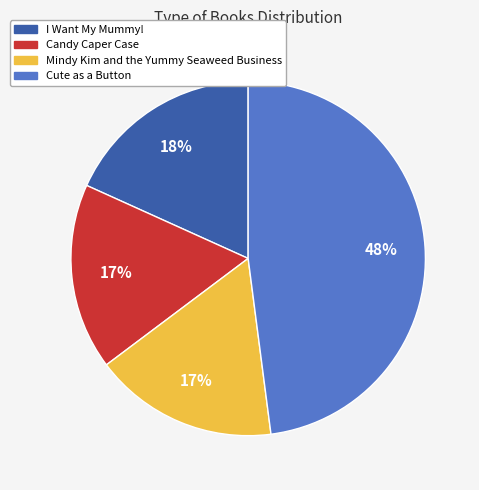

Which slice is the largest?

Cute as a Button